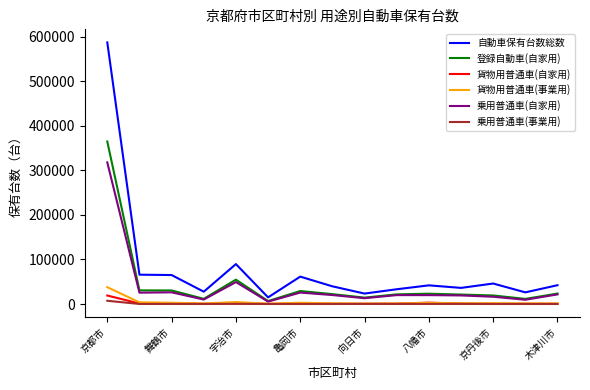

Which series has the largest total across all categories?

自動車保有台数総数